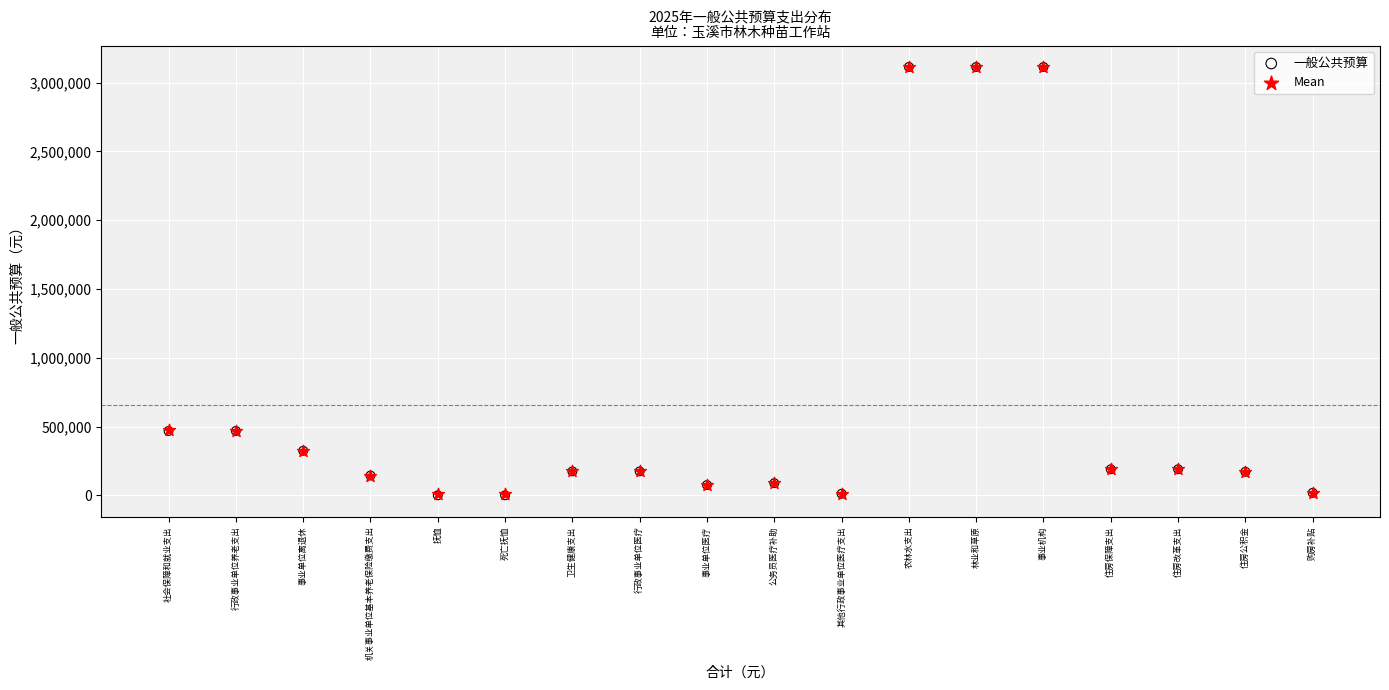

What are all the series names shown in the legend?

一般公共预算, Mean